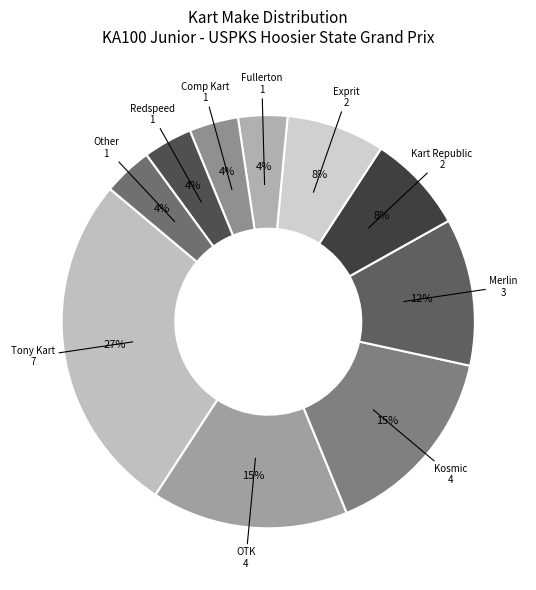

To the nearest percent, what is the average slice percentage?

10%